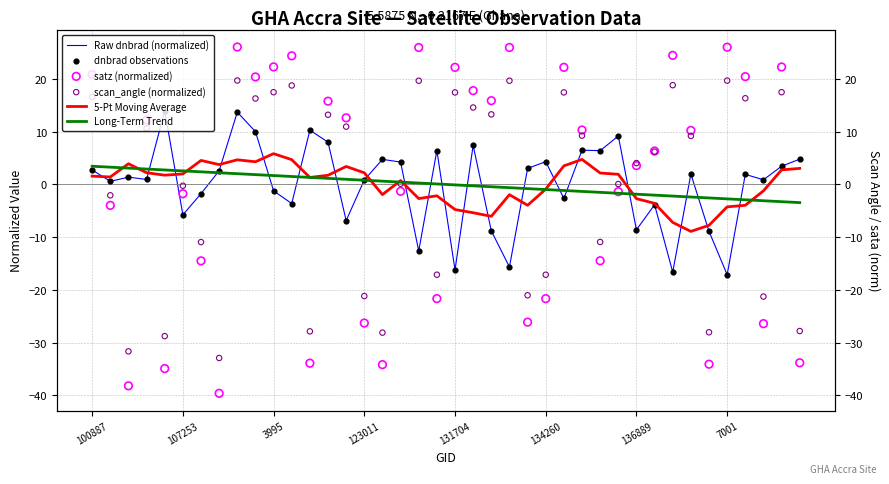

Which series has the largest total across all categories?

Raw dnbrad (normalized)